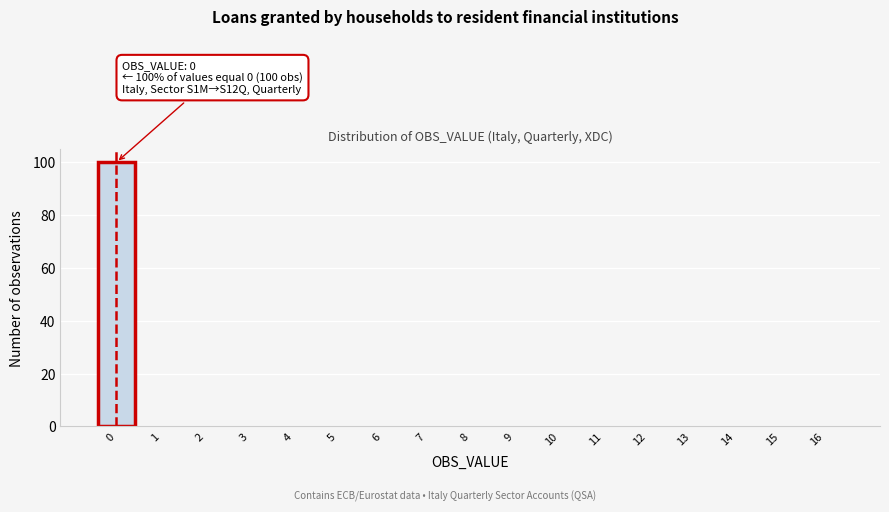

Which range on the x-axis has the tallest bar?

-0.5 to 0.5